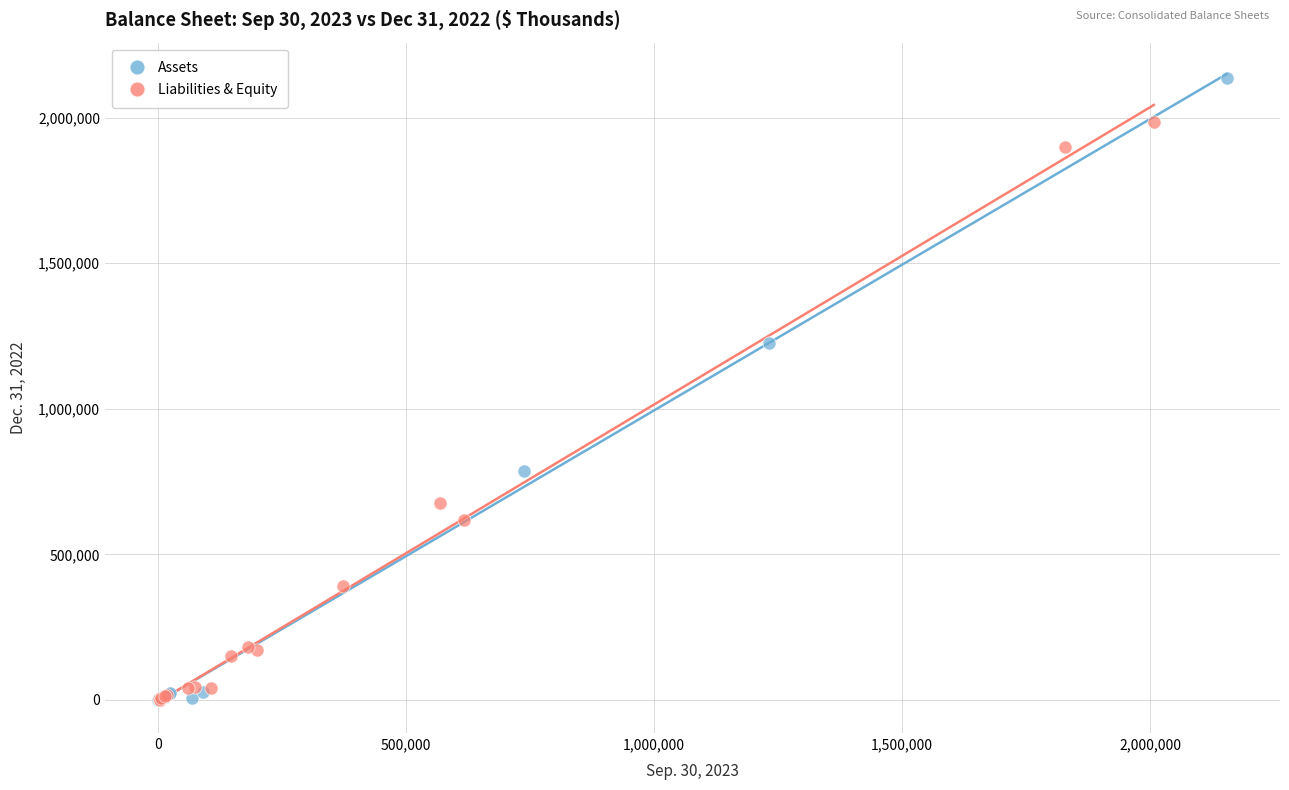

Which series reaches the maximum Y coordinate?

Assets